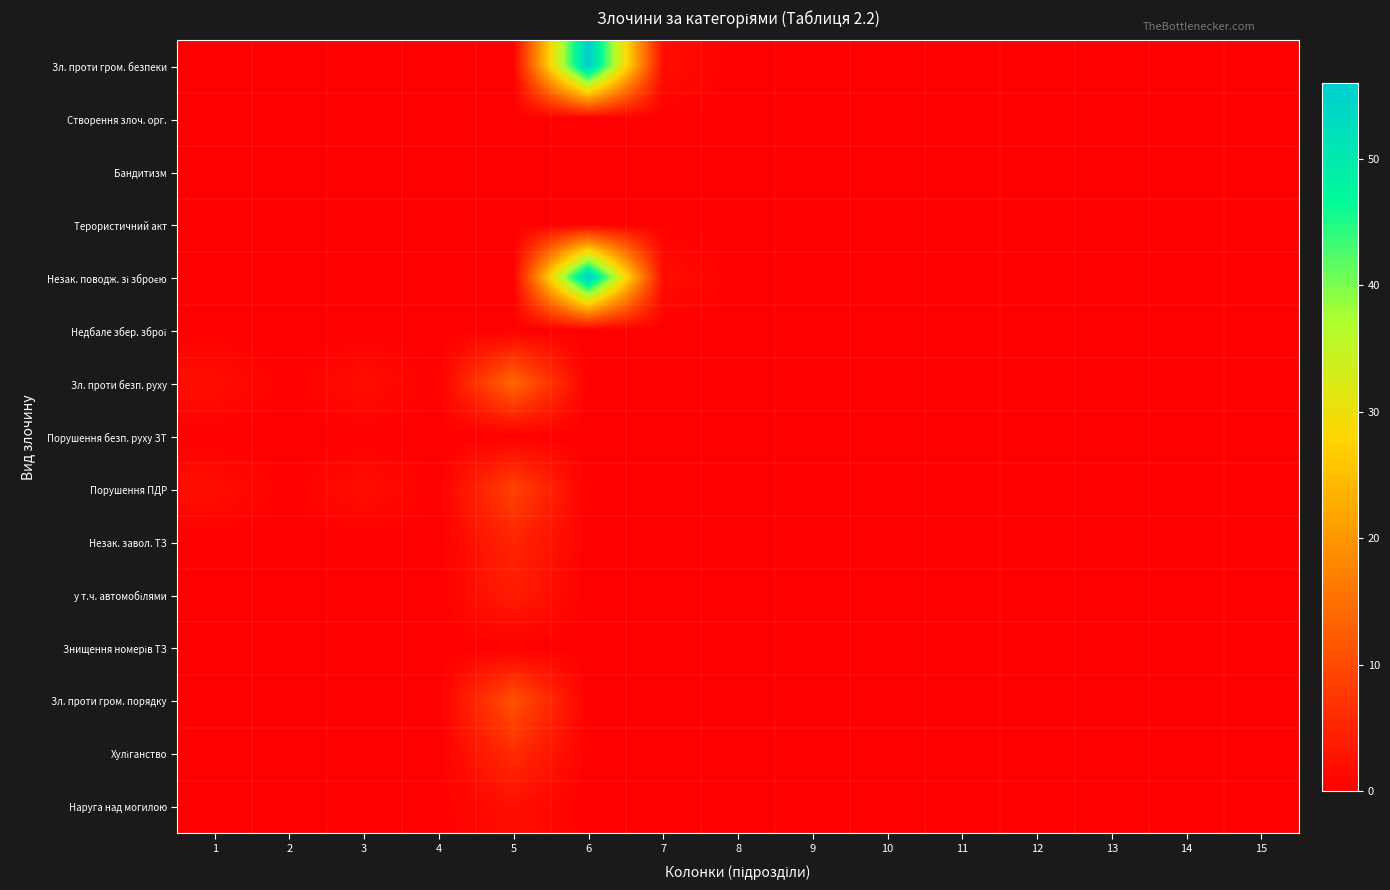

Rank the series at 15 from highest to lowest value.

Зл. проти гром. безпеки, Створення злоч. орг., Бандитизм, Терористичний акт, Незак. поводж. зі зброєю, Недбале збер. зброї, Зл. проти безп. руху, Порушення безп. руху ЗТ, Порушення ПДР, Незак. завол. ТЗ, у т.ч. автомобілями, Знищення номерів ТЗ, Зл. проти гром. порядку, Хуліганство, Наруга над могилою